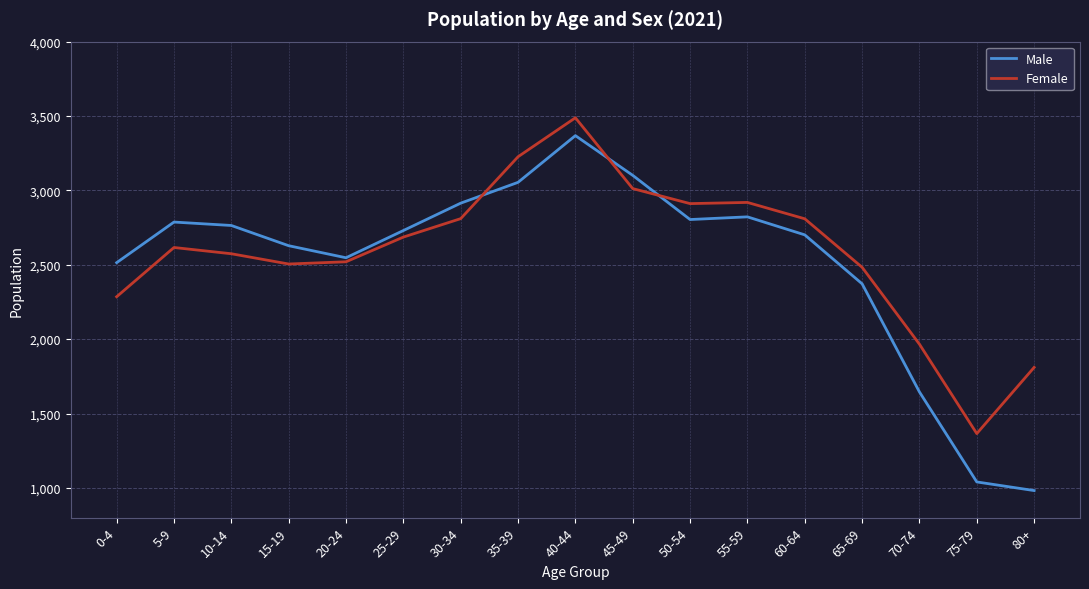

True or false: Male has more than 0 interior local peaks.

True